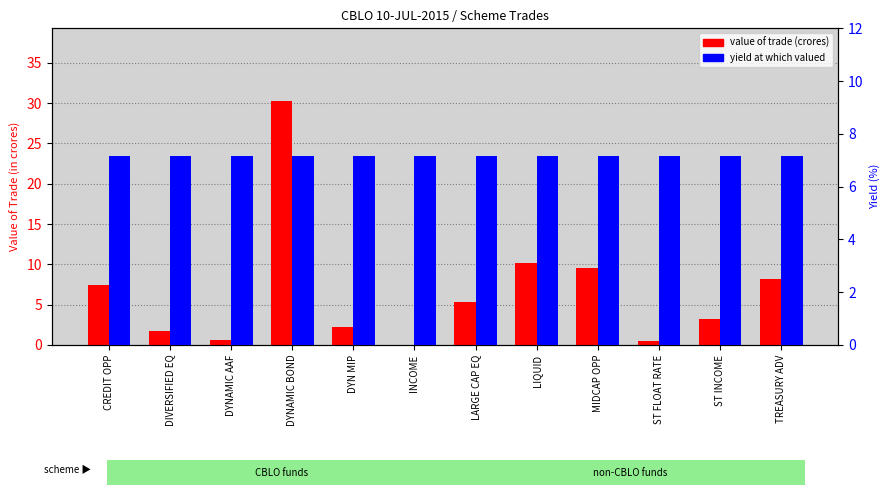

Reading left to right, transcribe all the data shown in this chart.

value of trade (crores): CREDIT OPP=7.4	DIVERSIFIED EQ=1.7	DYNAMIC AAF=0.7	DYNAMIC BOND=30.2	DYN MIP=2.2	INCOME=0.1	LARGE CAP EQ=5.4	LIQUID=10.2	MIDCAP OPP=9.5	ST FLOAT RATE=0.4	ST INCOME=3.3	TREASURY ADV=8.2
yield at which valued: CREDIT OPP=7.2	DIVERSIFIED EQ=7.2	DYNAMIC AAF=7.2	DYNAMIC BOND=7.2	DYN MIP=7.2	INCOME=7.2	LARGE CAP EQ=7.2	LIQUID=7.2	MIDCAP OPP=7.2	ST FLOAT RATE=7.2	ST INCOME=7.2	TREASURY ADV=7.2